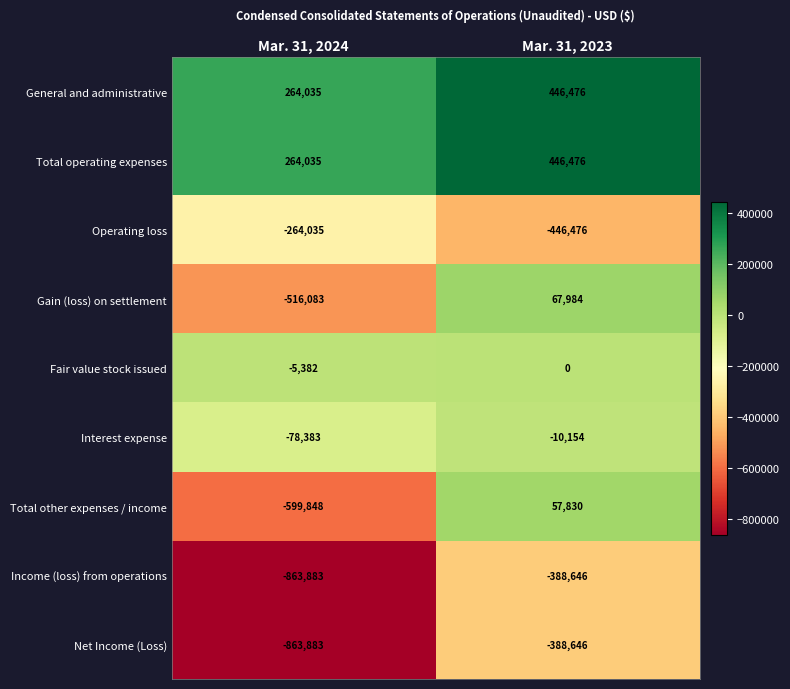

What is the sum of all Net Income (Loss) values?

-1252529